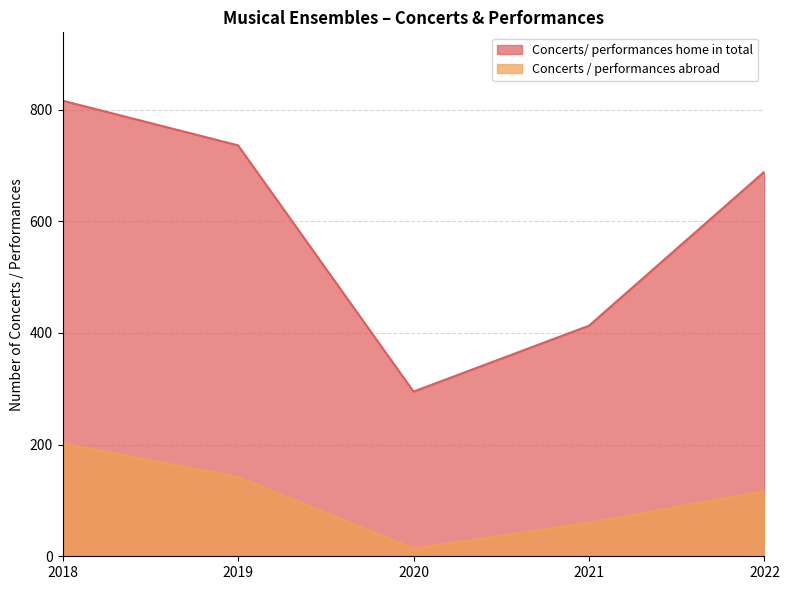

Is the value of Concerts / performances abroad at 2018 greater than the value of Concerts/ performances home in total at 2021?

No